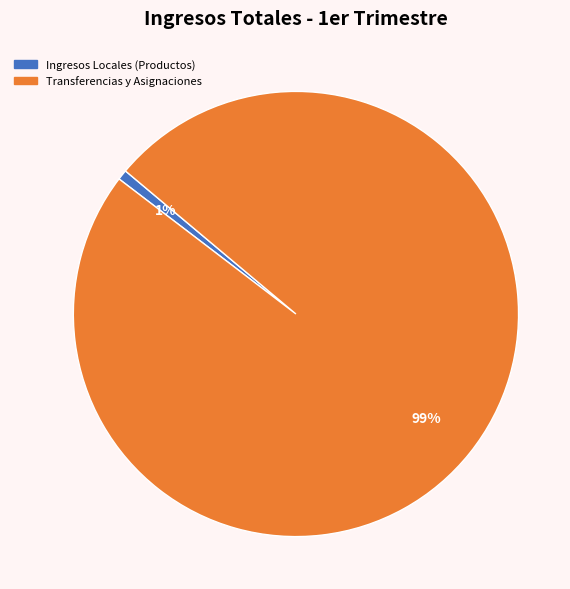

How many segments does this pie chart have?

2